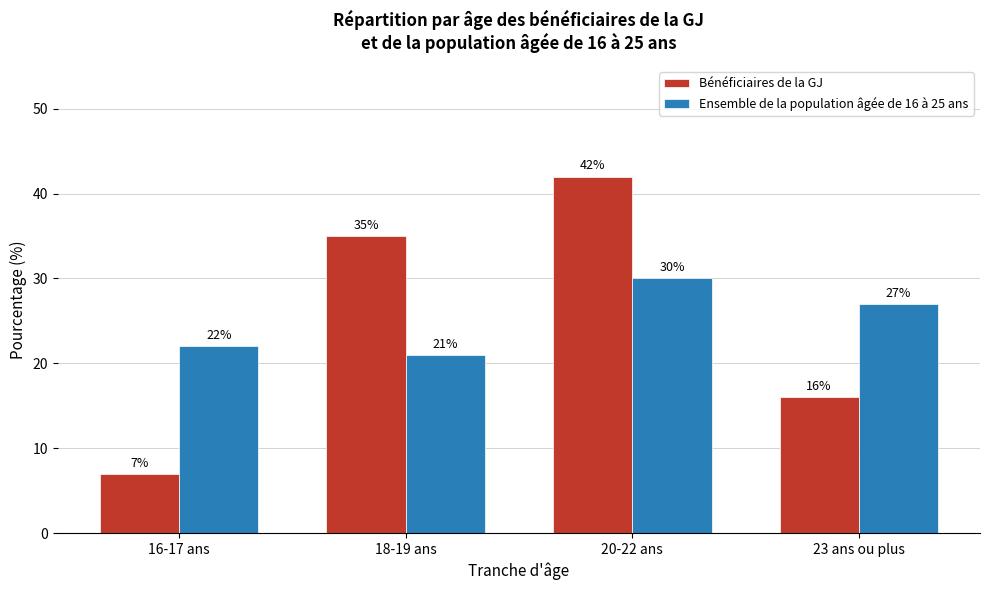

Reading right to left, list all the values displayed in this chart.

Bénéficiaires de la GJ: 23 ans ou plus=16	20-22 ans=42	18-19 ans=35	16-17 ans=7
Ensemble de la population âgée de 16 à 25 ans: 23 ans ou plus=27	20-22 ans=30	18-19 ans=21	16-17 ans=22